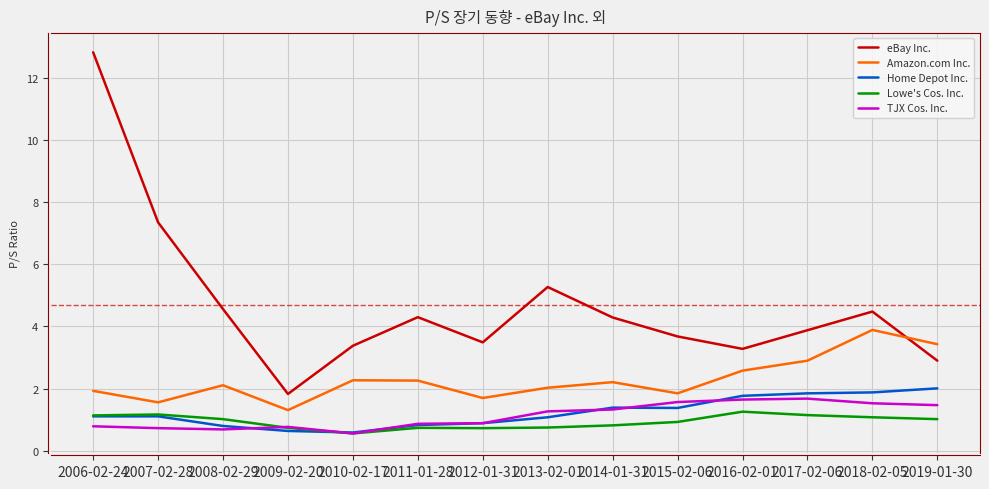

Which series changed the most between 2006-02-24 and 2016-02-01?

eBay Inc.